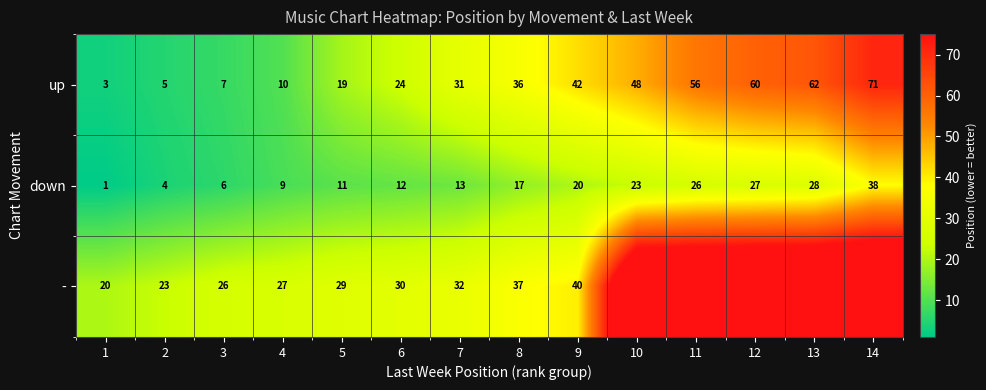

What is the difference between the maximum and second lowest values in the down series?

34.0